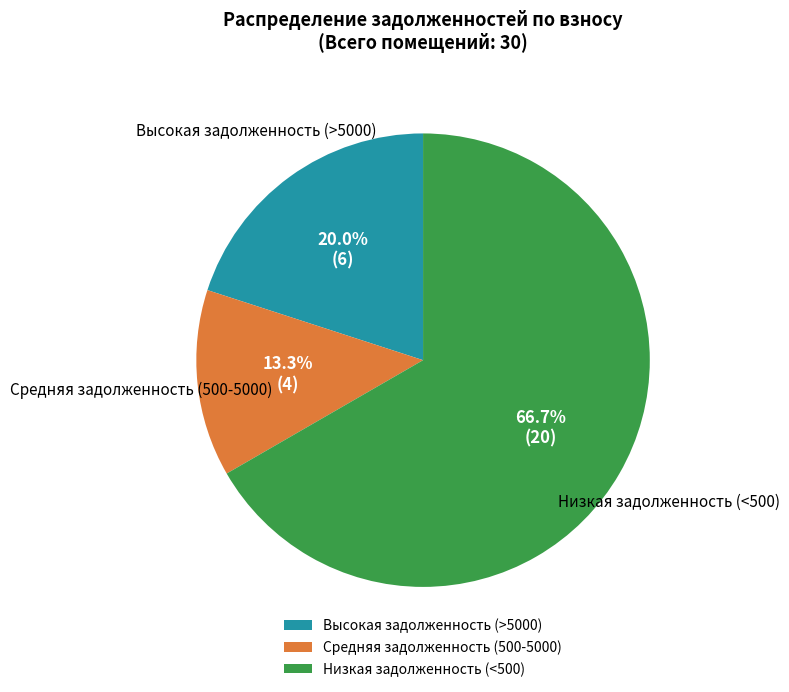

Rank the categories by value from highest to lowest.

Низкая задолженность (<500), Высокая задолженность (>5000), Средняя задолженность (500-5000)